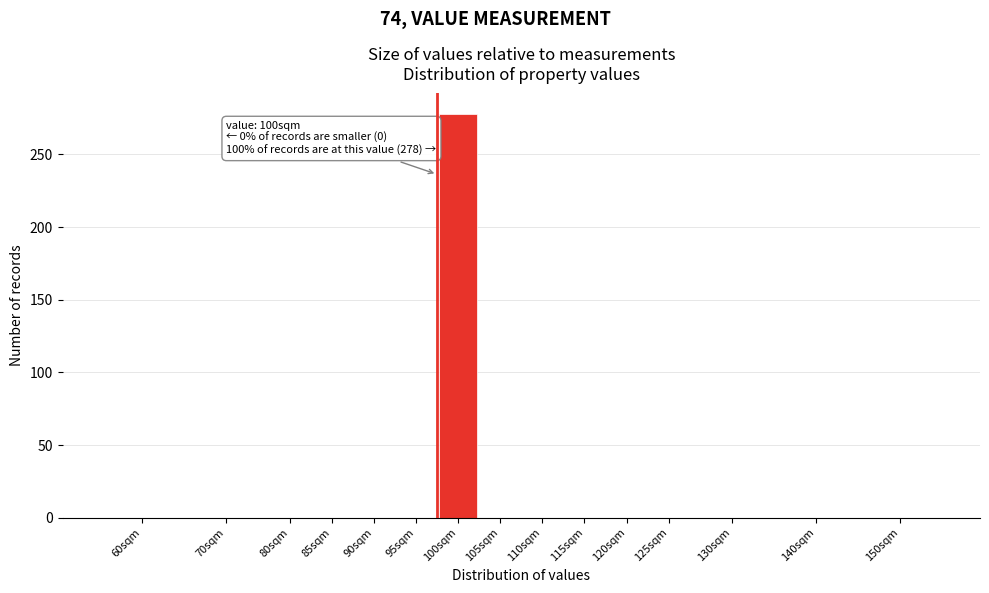

Reading left to right, extract all data points from this chart.

60sqm=0	70sqm=0	80sqm=0	85sqm=0	90sqm=0	95sqm=0	100sqm=278	105sqm=0	110sqm=0	115sqm=0	120sqm=0	125sqm=0	130sqm=0	140sqm=0	150sqm=0